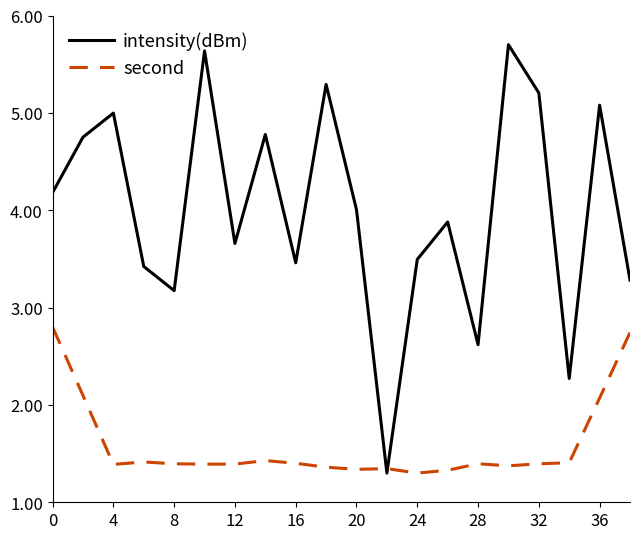

What is the minimum value shown in the chart?

1.3